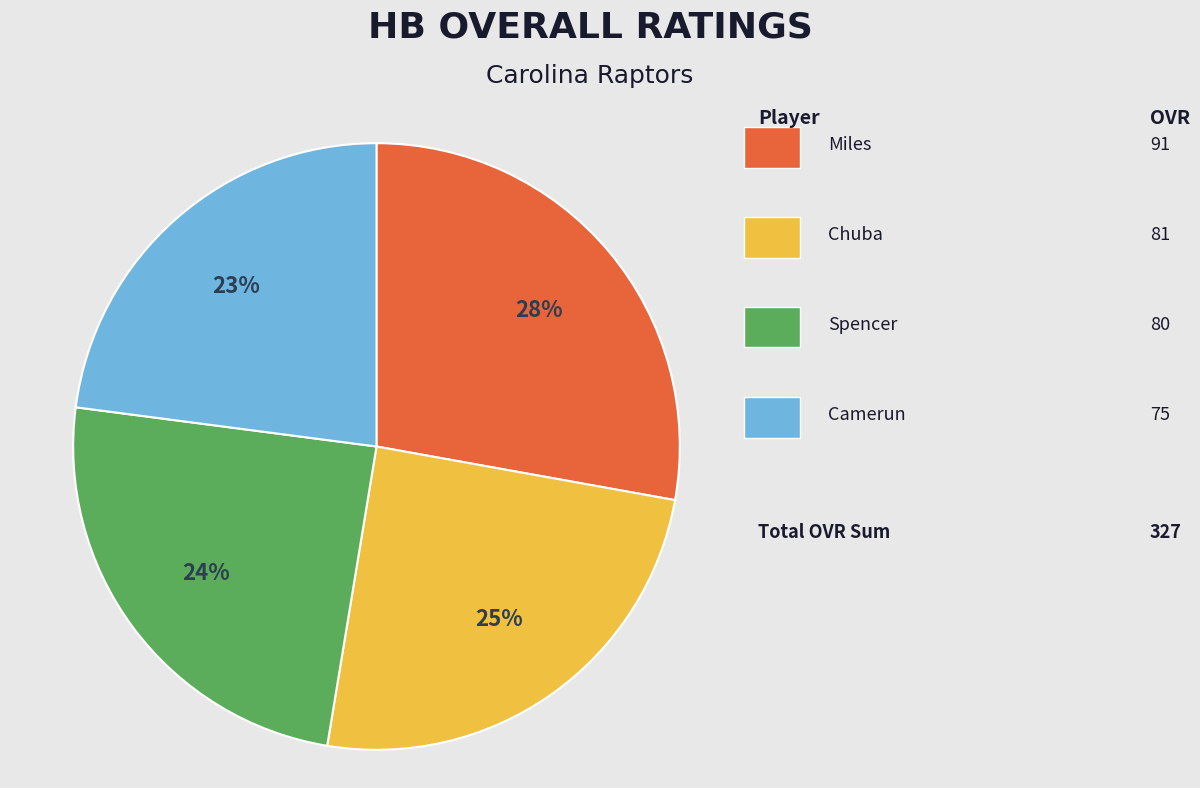

Is there a majority slice in this chart?

No